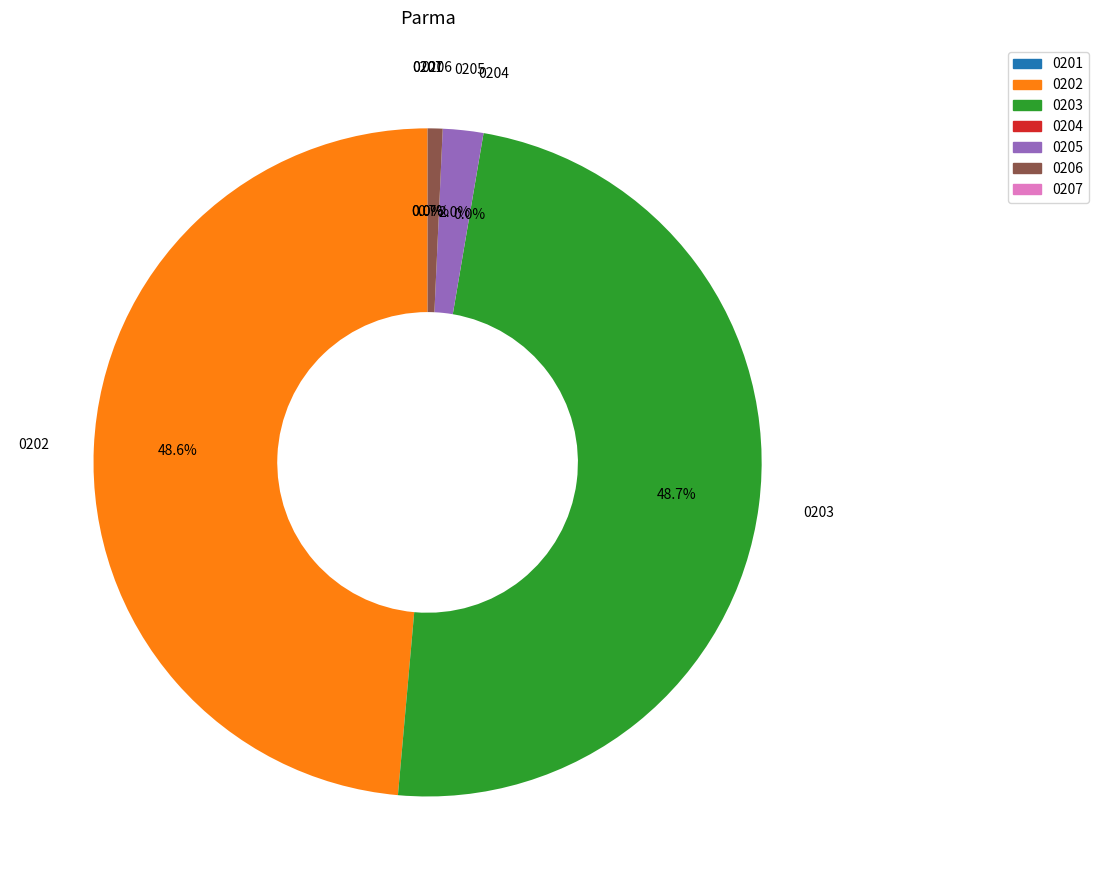

What percentage is NOT represented by 0205?

98.0%